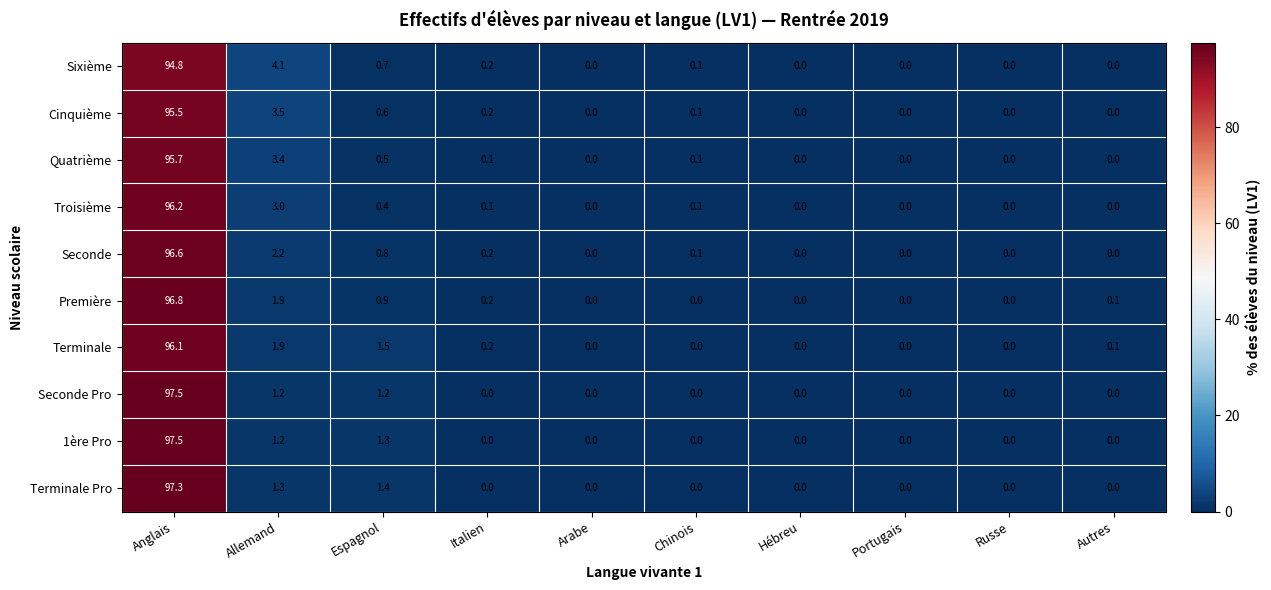

True or false: Première has a value of 96.8 at Anglais.

True